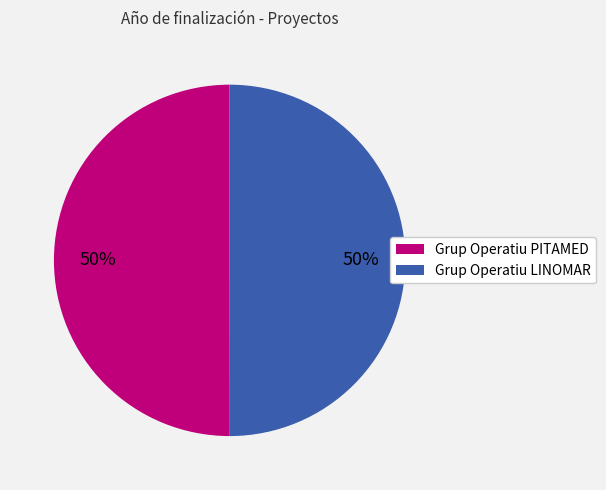

Is the sum of Grup Operatiu PITAMED and Grup Operatiu LINOMAR greater than half?

Yes